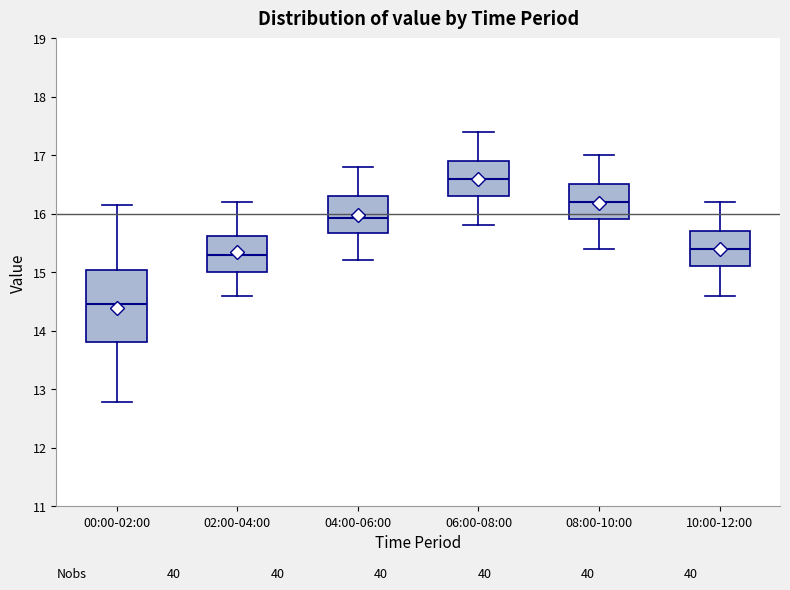

Reading left to right, transcribe this box plot: for each box, give where its median line is, the range the box spans, and where its two whiskers end, as read against the y-axis. The values are not printed on the chart, so give them approximately, as read against the axis.

00:00-02:00: median 14.5, box 13.8 to 15.0, whiskers 12.8 to 16.2
02:00-04:00: median 15.3, box 15.0 to 15.6, whiskers 14.6 to 16.2
04:00-06:00: median 15.9, box 15.7 to 16.3, whiskers 15.2 to 16.8
06:00-08:00: median 16.6, box 16.3 to 16.9, whiskers 15.8 to 17.4
08:00-10:00: median 16.2, box 15.9 to 16.5, whiskers 15.4 to 17.0
10:00-12:00: median 15.4, box 15.1 to 15.7, whiskers 14.6 to 16.2